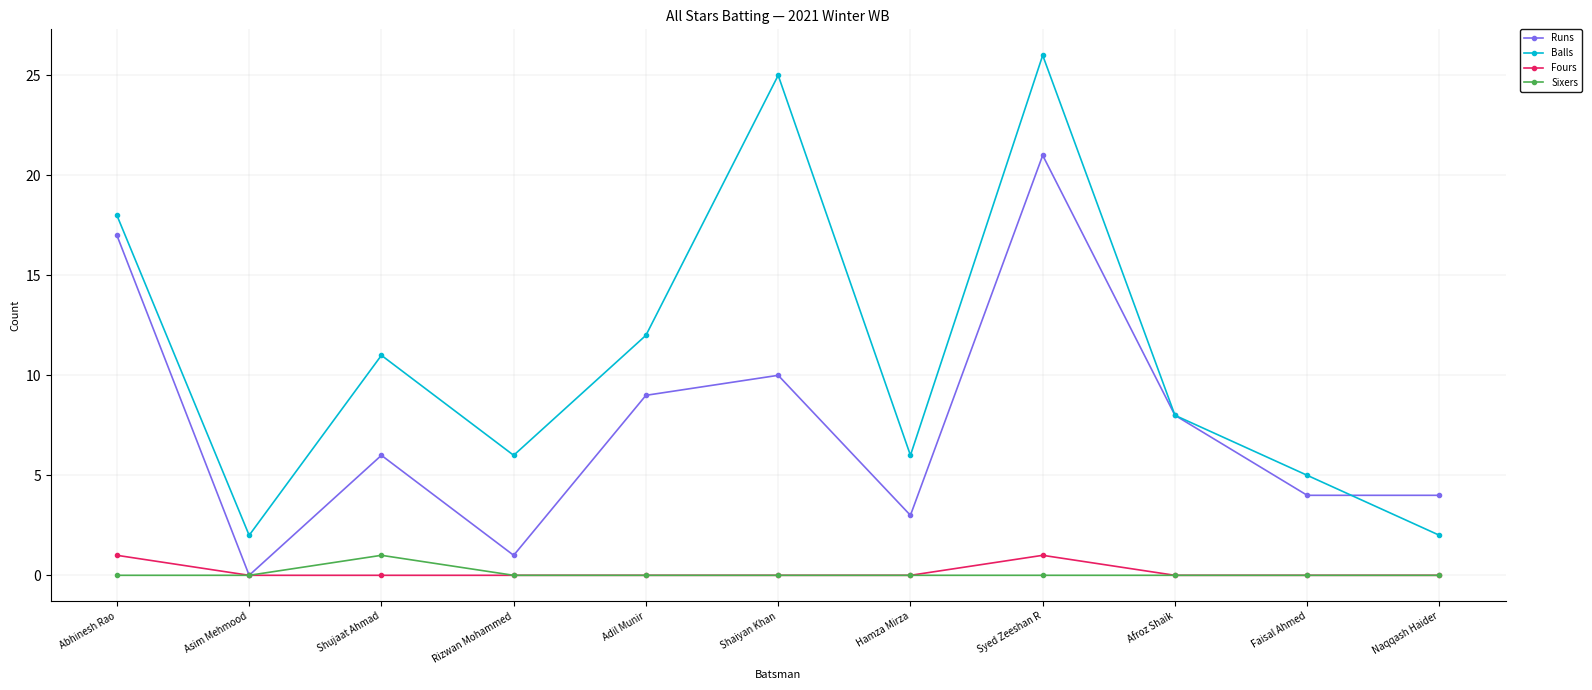

Is it true that Sixers equals -1 at Naqqash Haider?

False